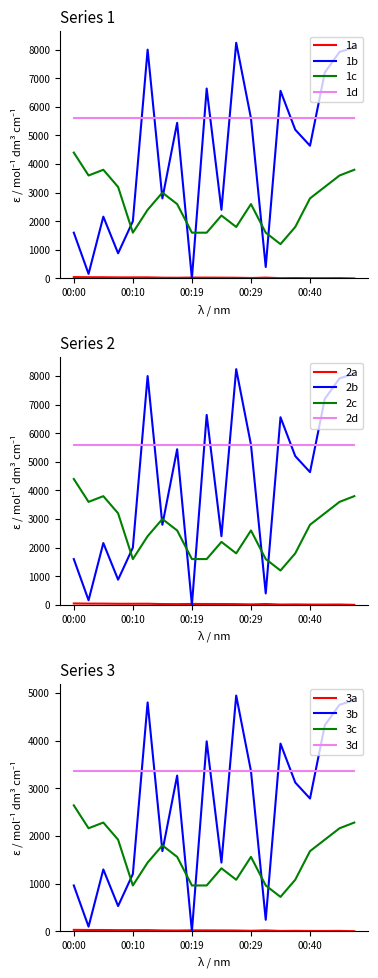

Is it true that temperature equals 926.5 at 00:14?

False